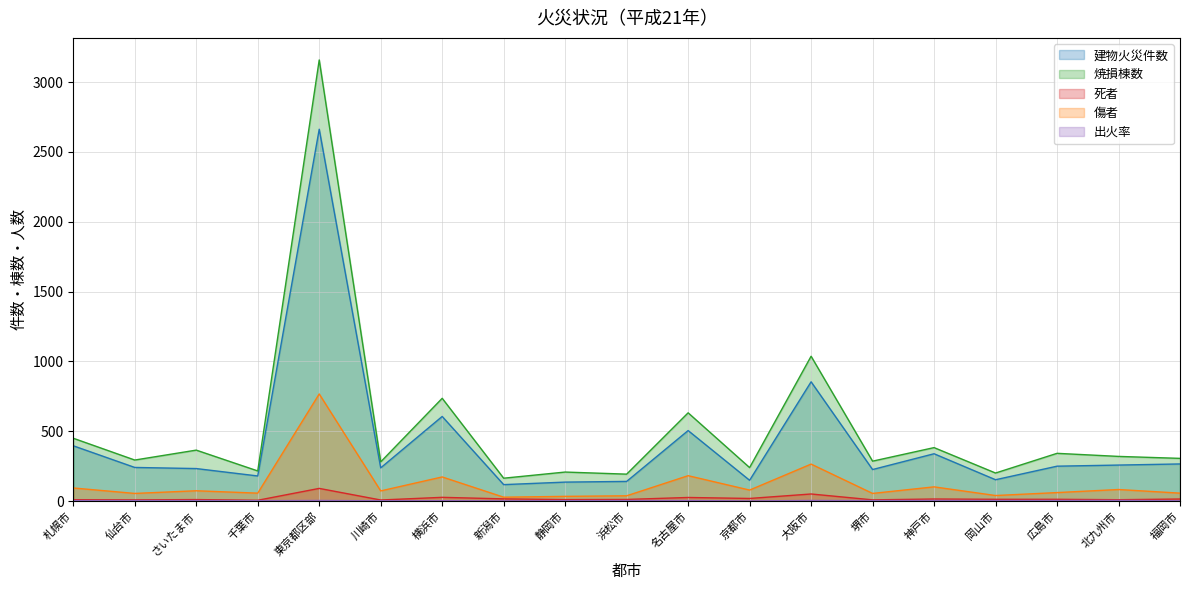

What is the sum of the 死者 values at 札幌市 and 京都市?

29.0